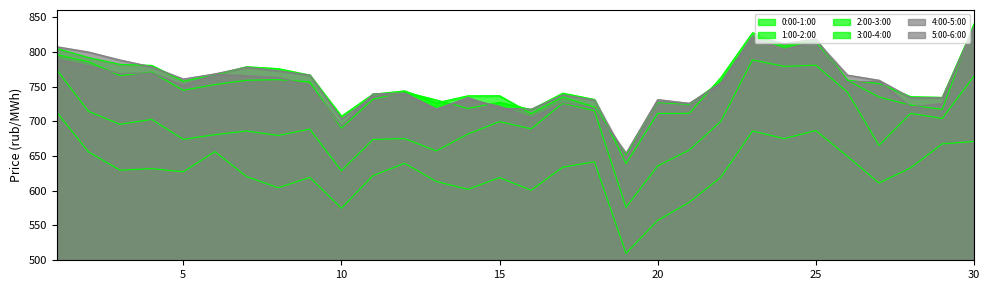

Where does the 5:00-6:00 series first go above 752?

1